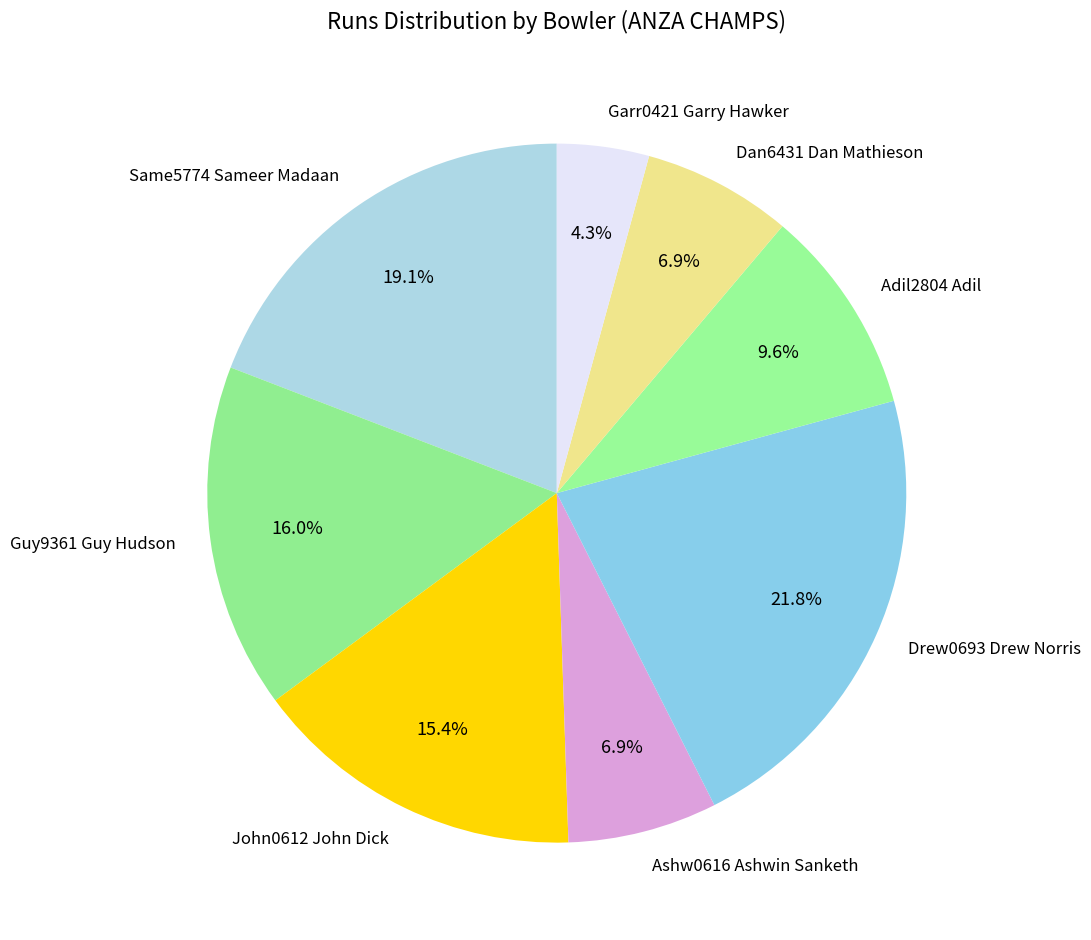

How many segments does this pie chart have?

8